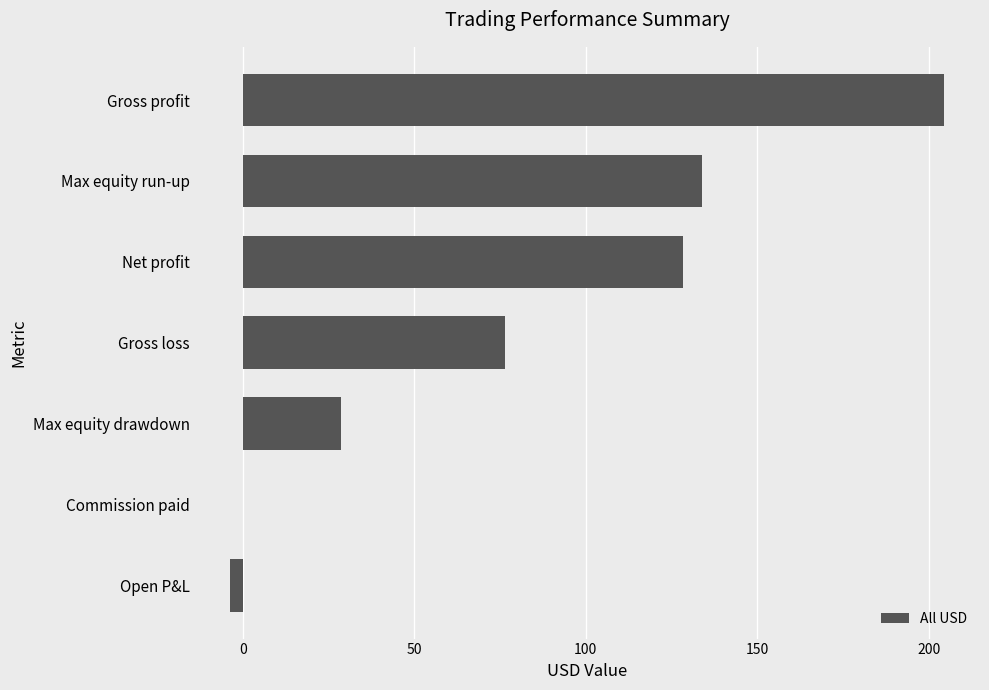

What is the sum of all values?

568.0